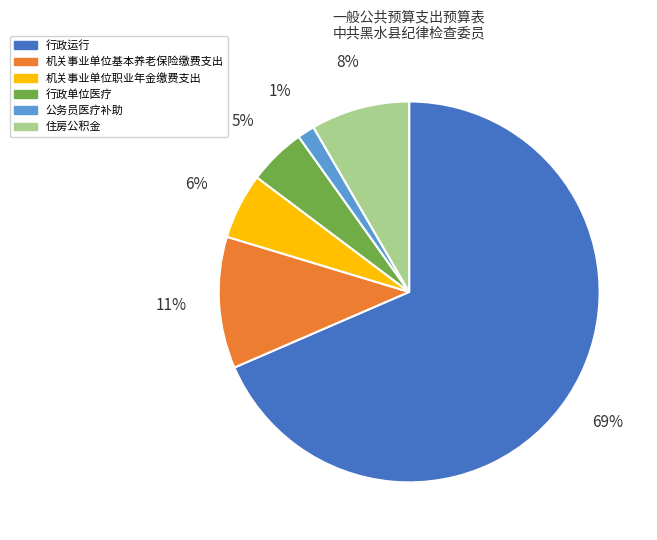

How many slices are in this pie chart?

6